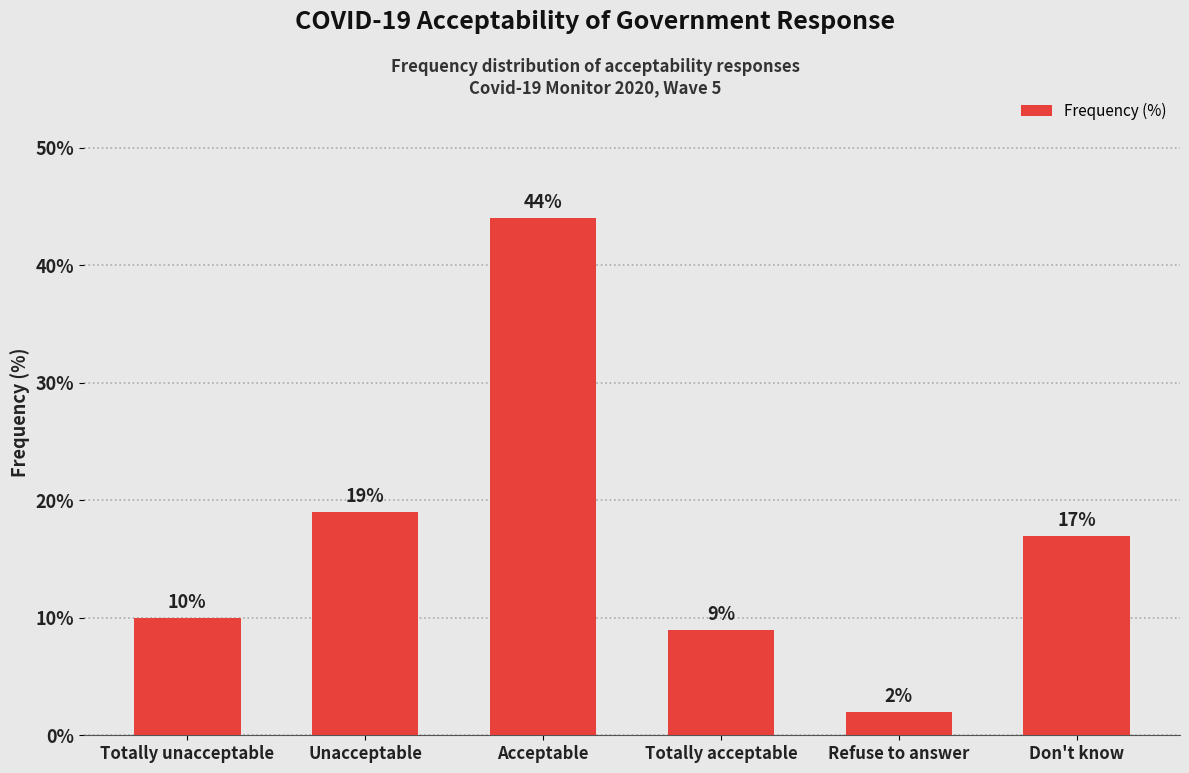

At which label is the value closest to 23?

Unacceptable